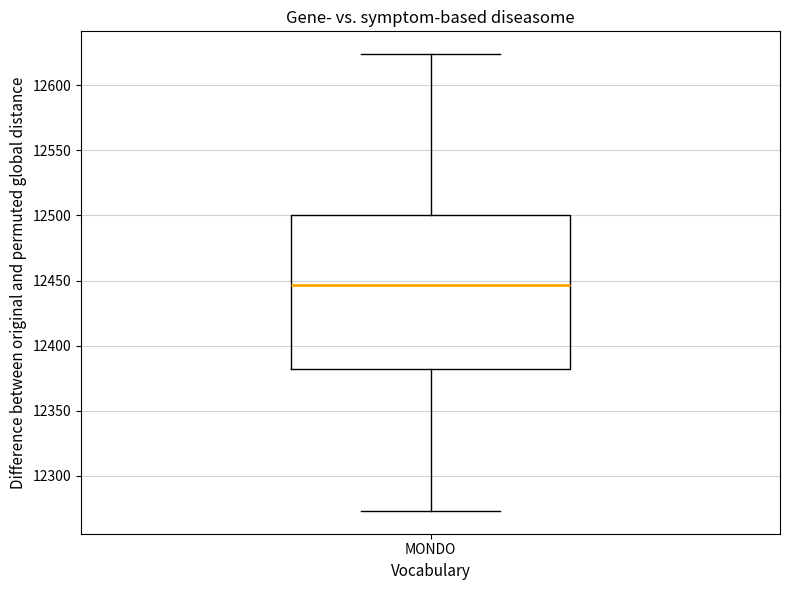

Read this box plot against the y-axis: the position of the median line, the range covered by the box, and the ends of both whiskers. The values are not printed on the chart, so give them approximately, as read against the axis.

median 12445, box 12380 to 12500, whiskers 12275 to 12625